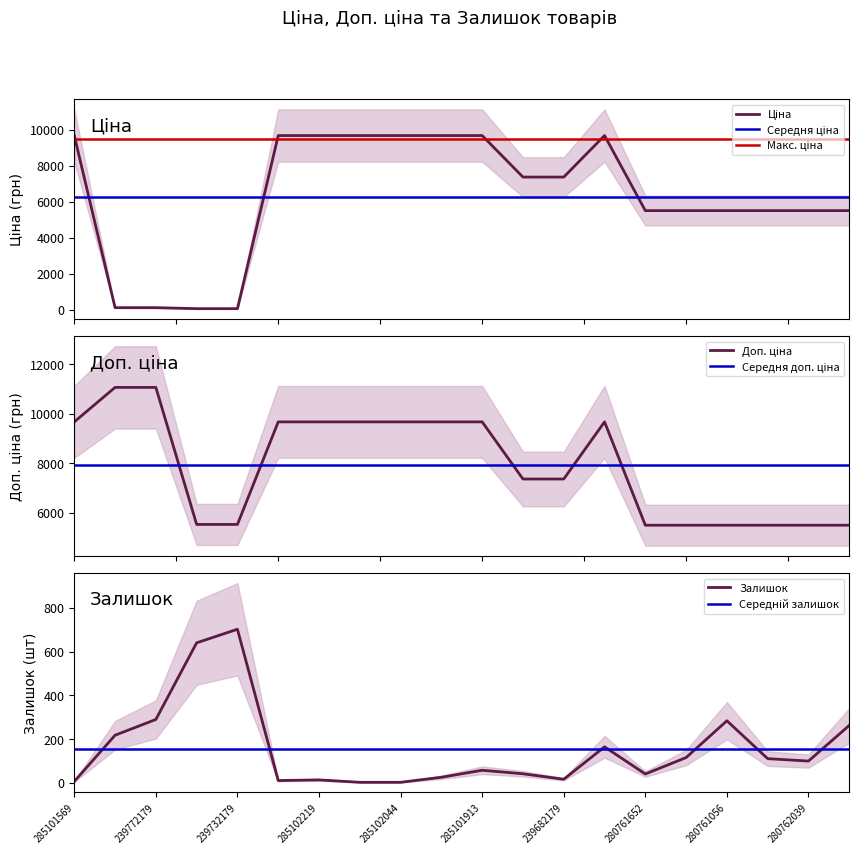

Which series has the largest total across all categories?

Доп. ціна